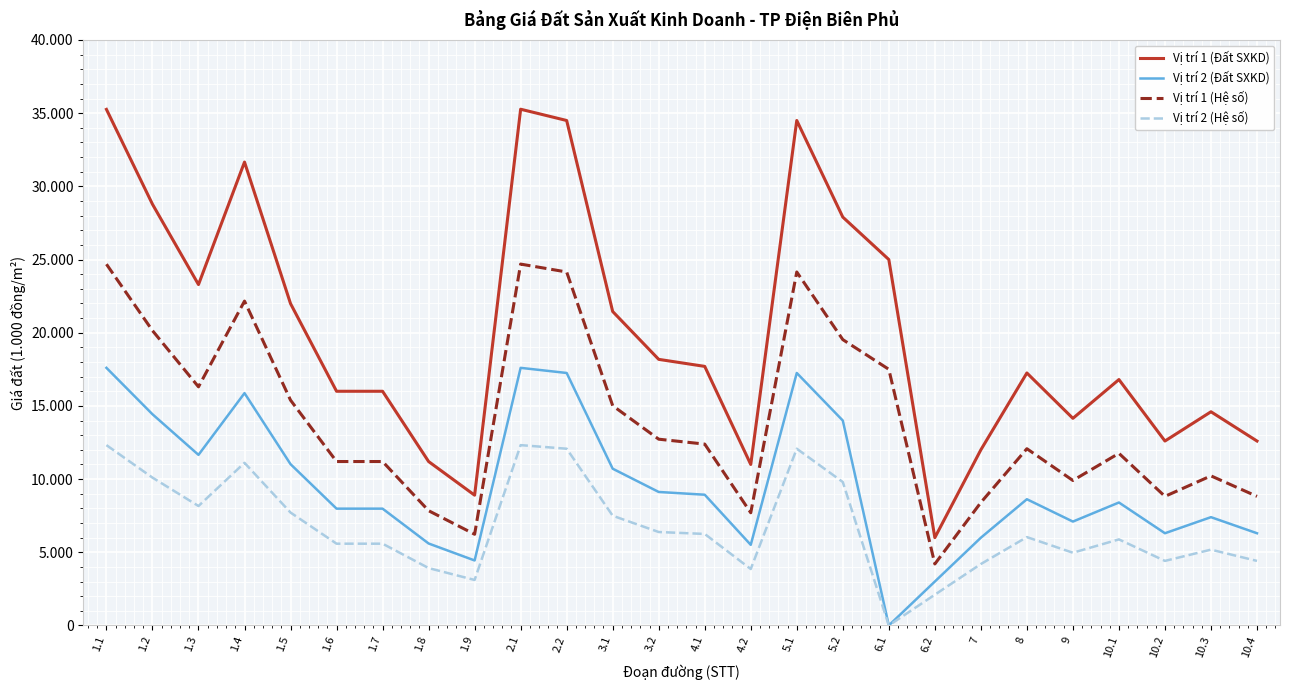

Is this an area chart (filled region under the line)?

No